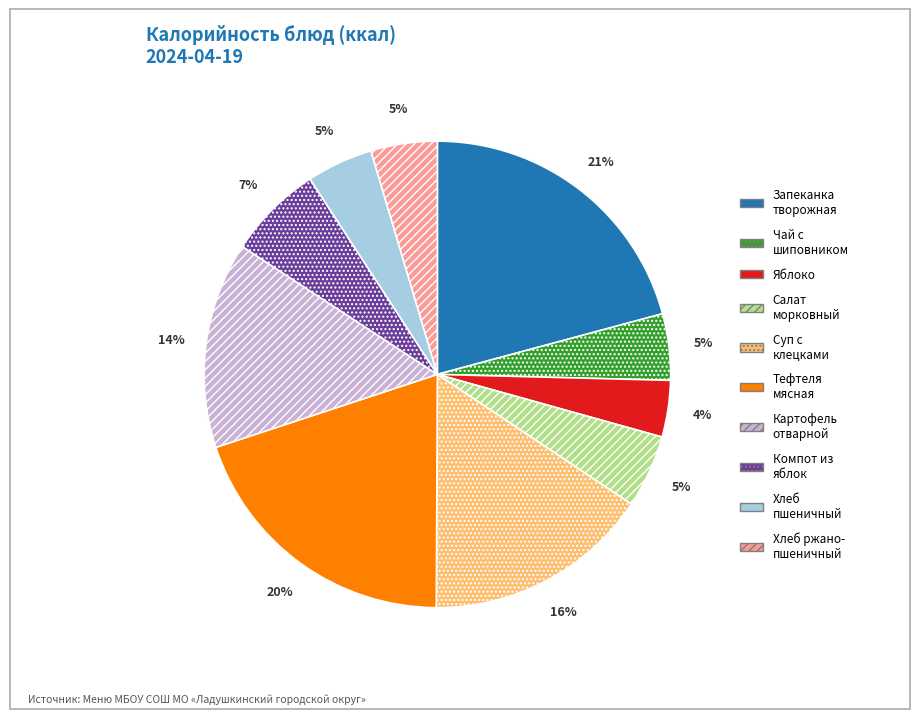

Which category has the biggest portion of the pie?

Запеканка творожная